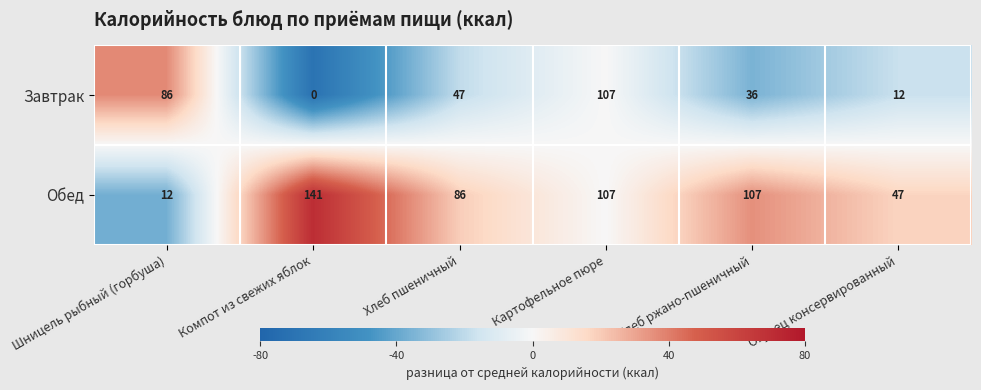

Reading left to right, transcribe all the data shown in this chart.

Завтрак: Шницель рыбный (горбуша)=86	Компот из свежих яблок=0	Хлеб пшеничный=47	Картофельное пюре=107	Хлеб ржано-пшеничный=36	Огурец консервированный=12
Обед: Шницель рыбный (горбуша)=12	Компот из свежих яблок=141	Хлеб пшеничный=86	Картофельное пюре=107	Хлеб ржано-пшеничный=107	Огурец консервированный=47